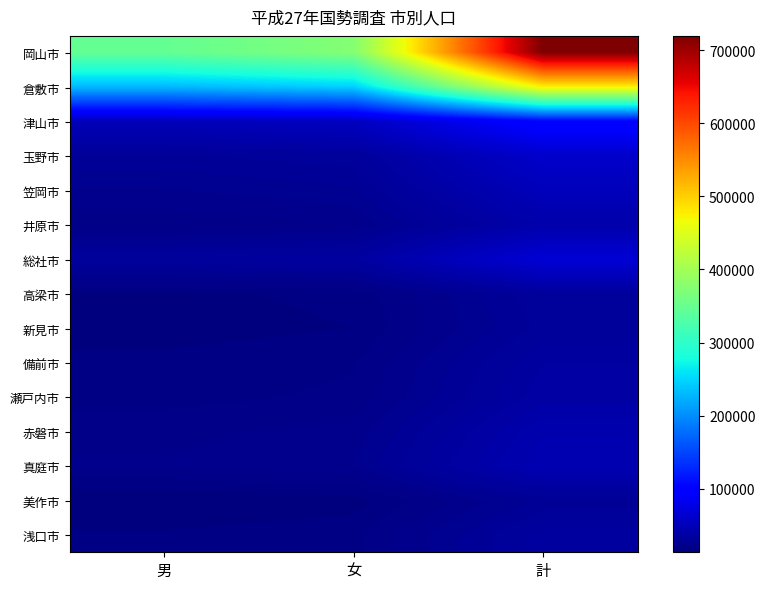

What is the total value across all series at 女?

938945